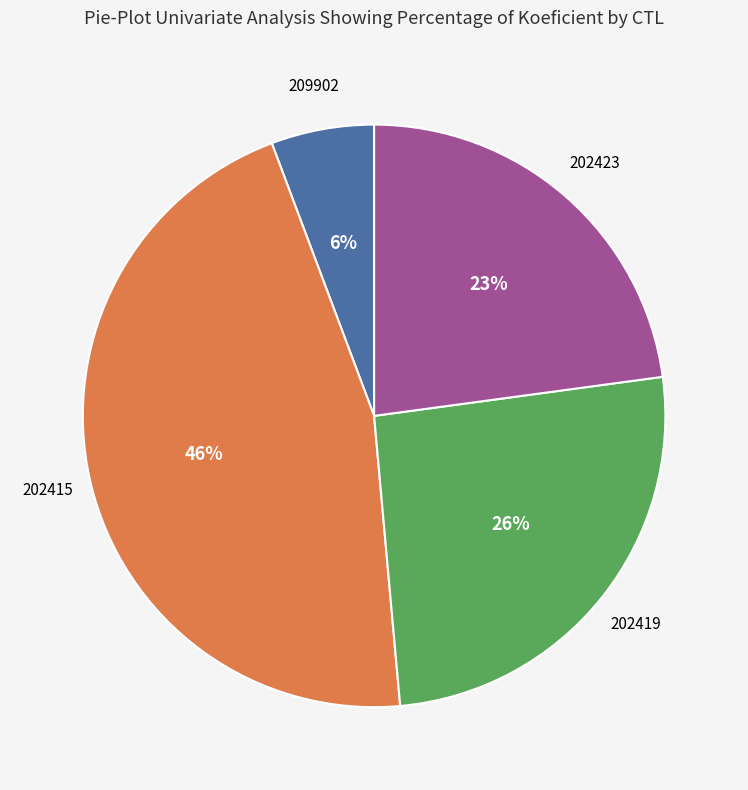

To the nearest percent, what is the average slice percentage?

25%